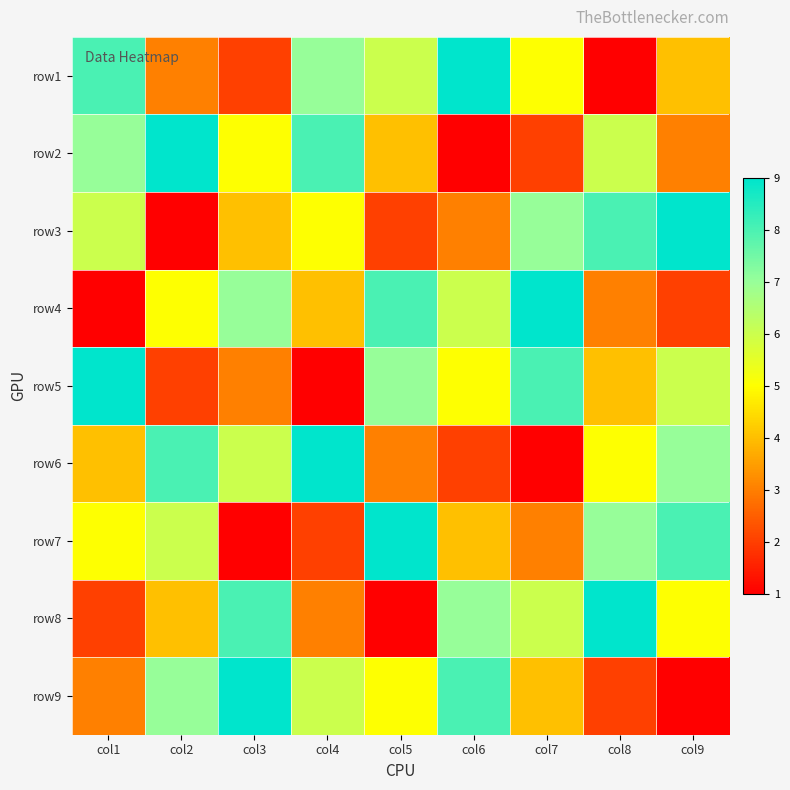

Reading right to left, extract all data points from this chart.

row1: col9=4	col8=1	col7=5	col6=9	col5=6	col4=7	col3=2	col2=3	col1=8
row2: col9=3	col8=6	col7=2	col6=1	col5=4	col4=8	col3=5	col2=9	col1=7
row3: col9=9	col8=8	col7=7	col6=3	col5=2	col4=5	col3=4	col2=1	col1=6
row4: col9=2	col8=3	col7=9	col6=6	col5=8	col4=4	col3=7	col2=5	col1=1
row5: col9=6	col8=4	col7=8	col6=5	col5=7	col4=1	col3=3	col2=2	col1=9
row6: col9=7	col8=5	col7=1	col6=2	col5=3	col4=9	col3=6	col2=8	col1=4
row7: col9=8	col8=7	col7=3	col6=4	col5=9	col4=2	col3=1	col2=6	col1=5
row8: col9=5	col8=9	col7=6	col6=7	col5=1	col4=3	col3=8	col2=4	col1=2
row9: col9=1	col8=2	col7=4	col6=8	col5=5	col4=6	col3=9	col2=7	col1=3